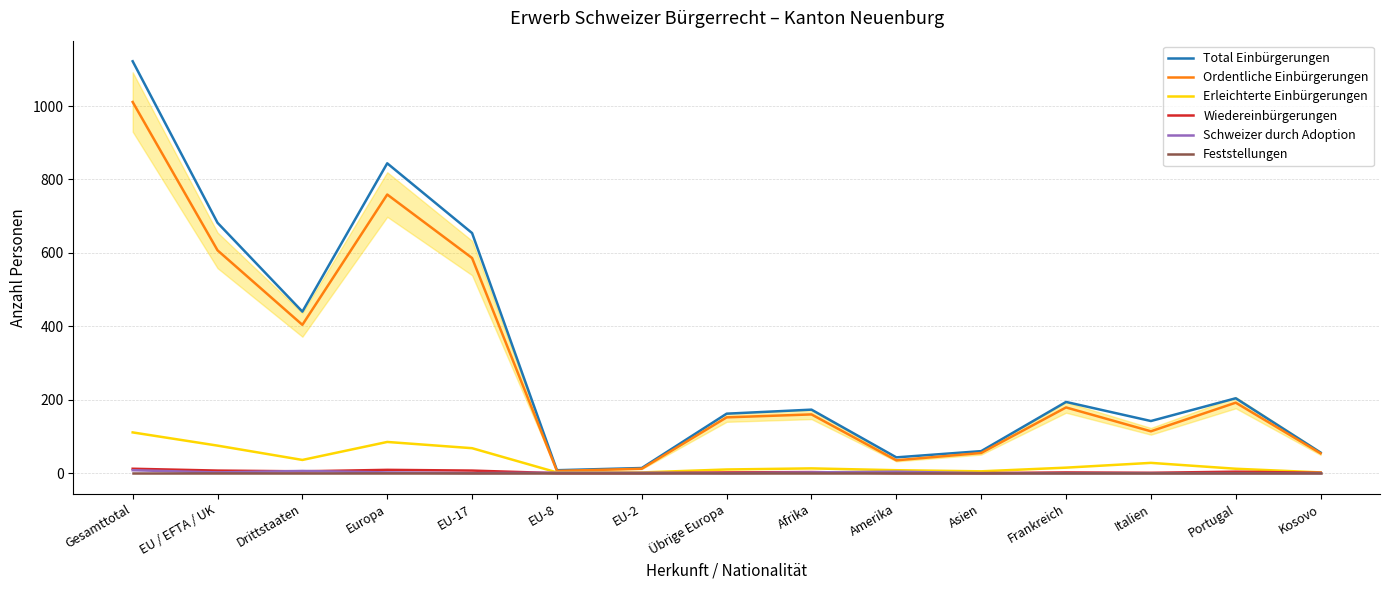

The Ordentliche Einbürgerungen series shows 1011 at Gesamttotal. True or false?

True